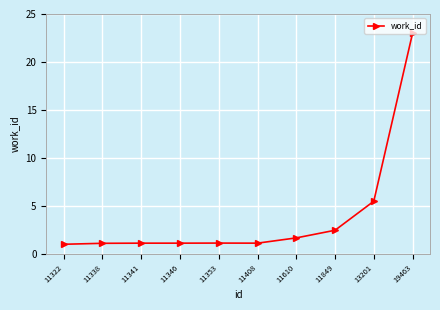

The chart shows a value of 1.7 at 11610. True or false?

True